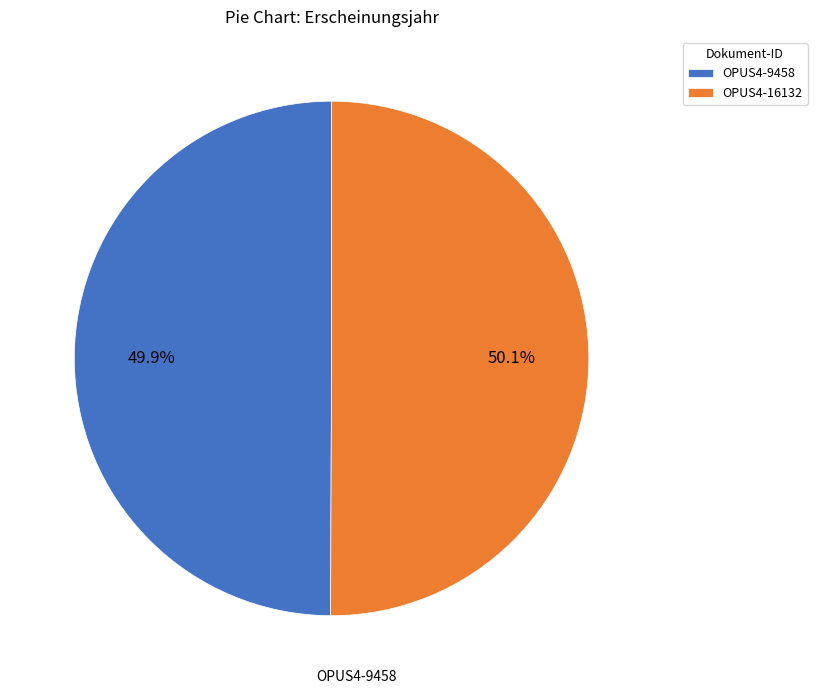

To the nearest percent, what is the combined percentage of OPUS4-16132 and OPUS4-9458?

100%